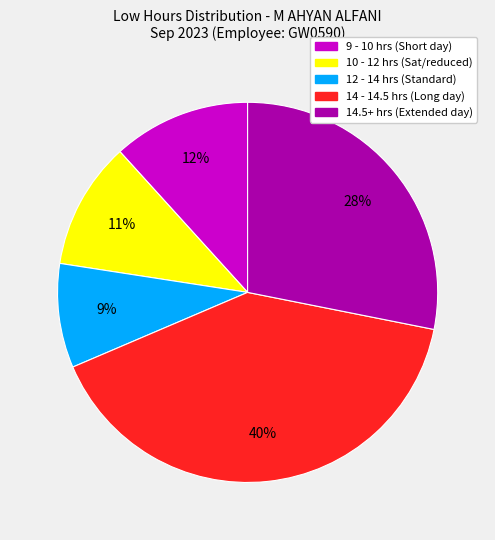

How many segments does this pie chart have?

5